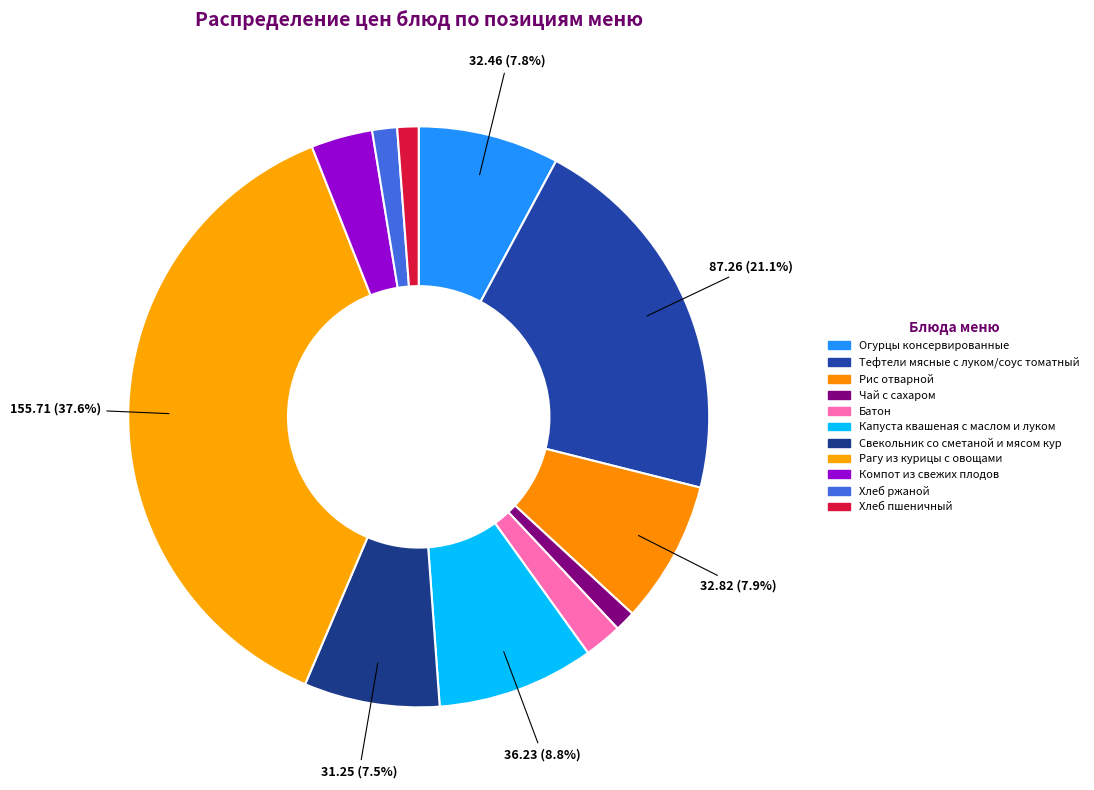

To the nearest percent, what is the difference between the largest and smallest slice percentages?

36%